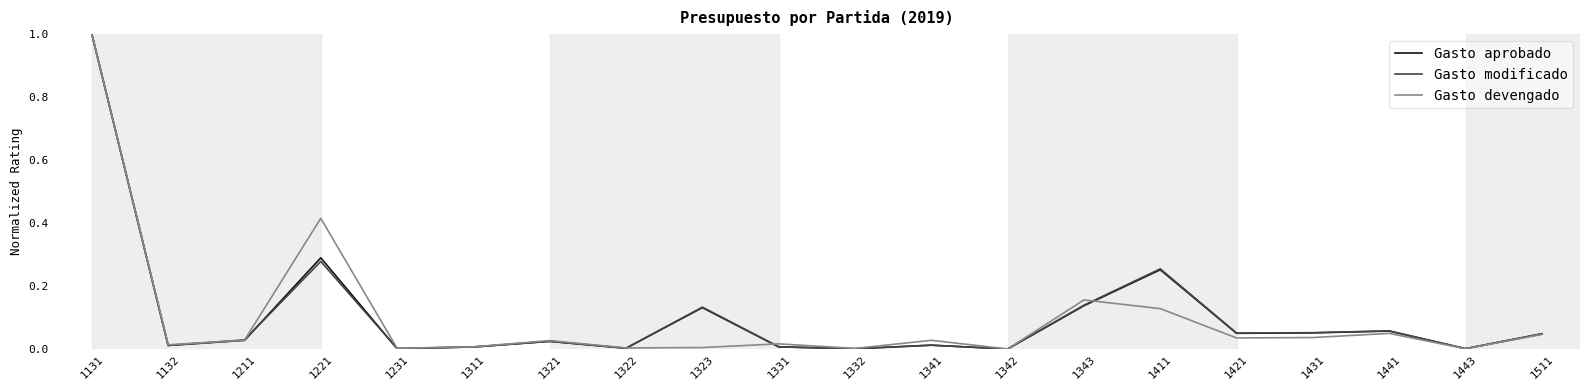

True or false: Gasto aprobado has a value of 0.0 at 1321.

True